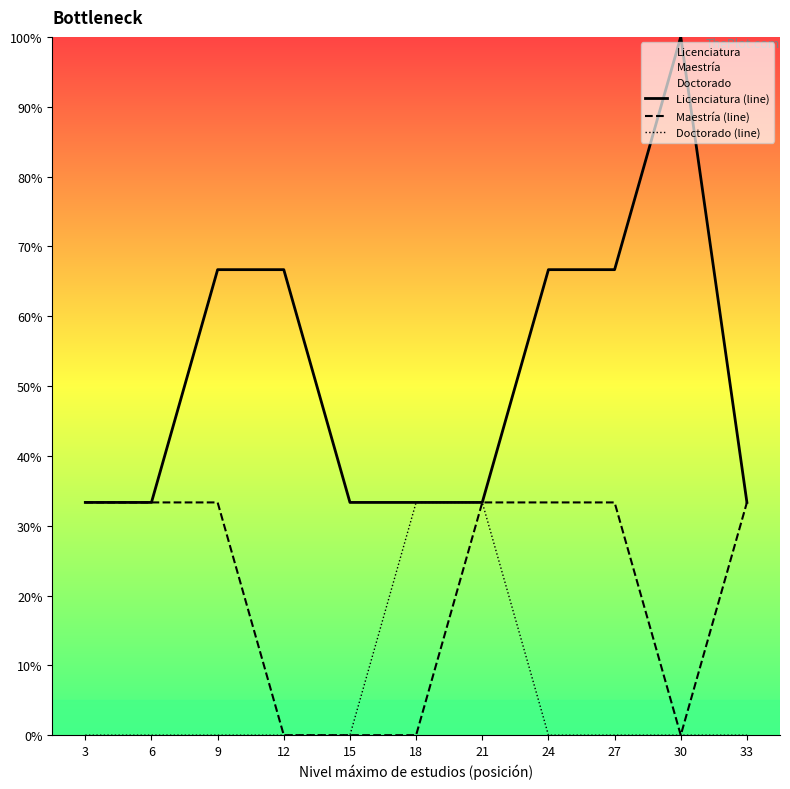

List the labels in order of Licenciatura (line) value, smallest first.

3, 6, 15, 18, 21, 33, 9, 12, 24, 27, 30